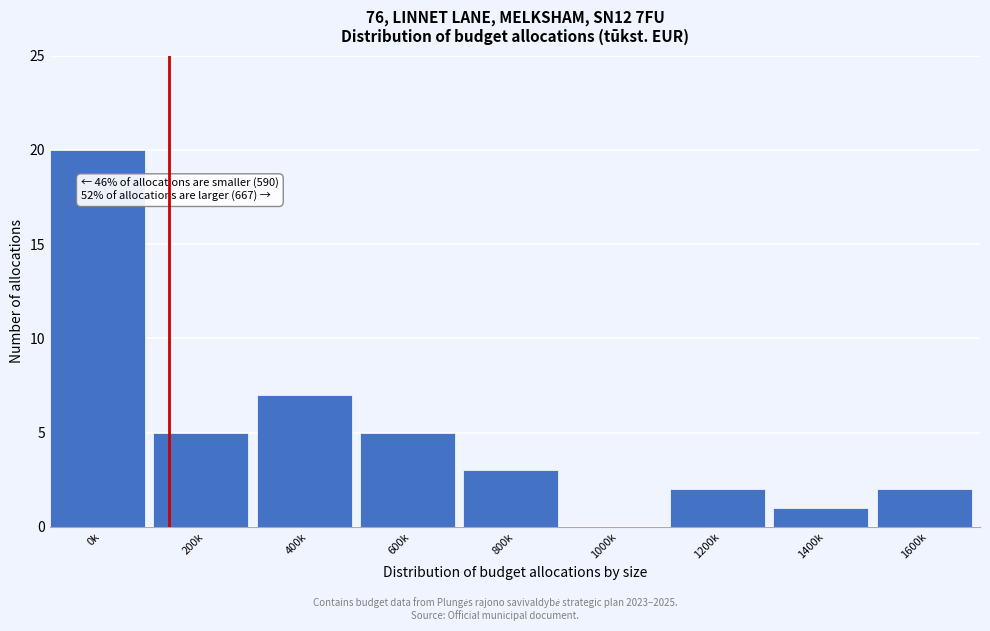

Reading right to left, what are all the values shown in this chart?

1600k=2	1400k=1	1200k=2	1000k=0	800k=3	600k=5	400k=7	200k=5	0k=20